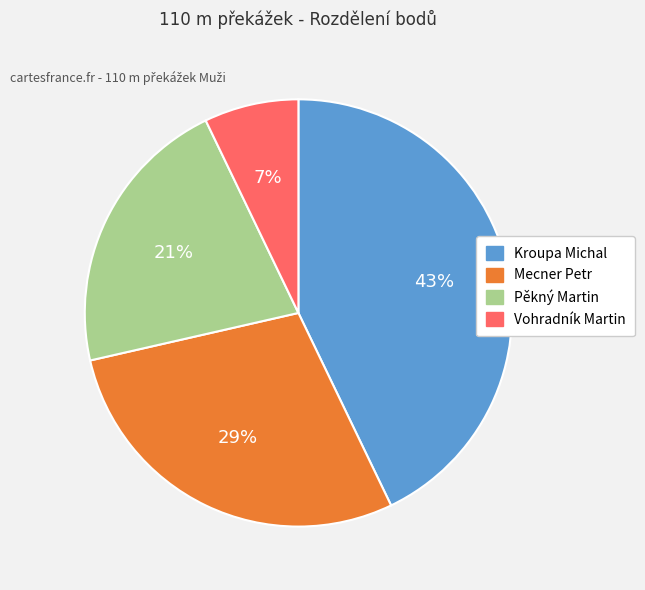

Count the number of slices in the pie.

4